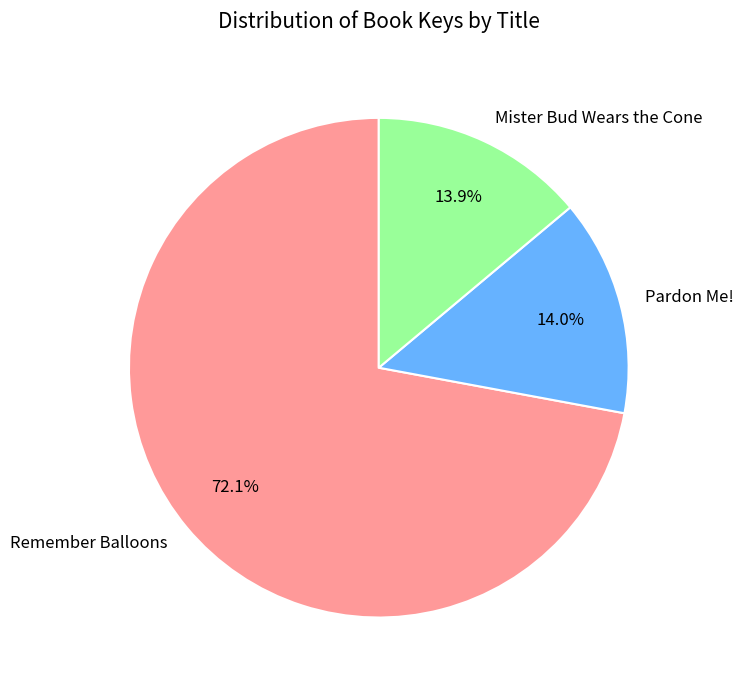

How many segments does this pie chart have?

3